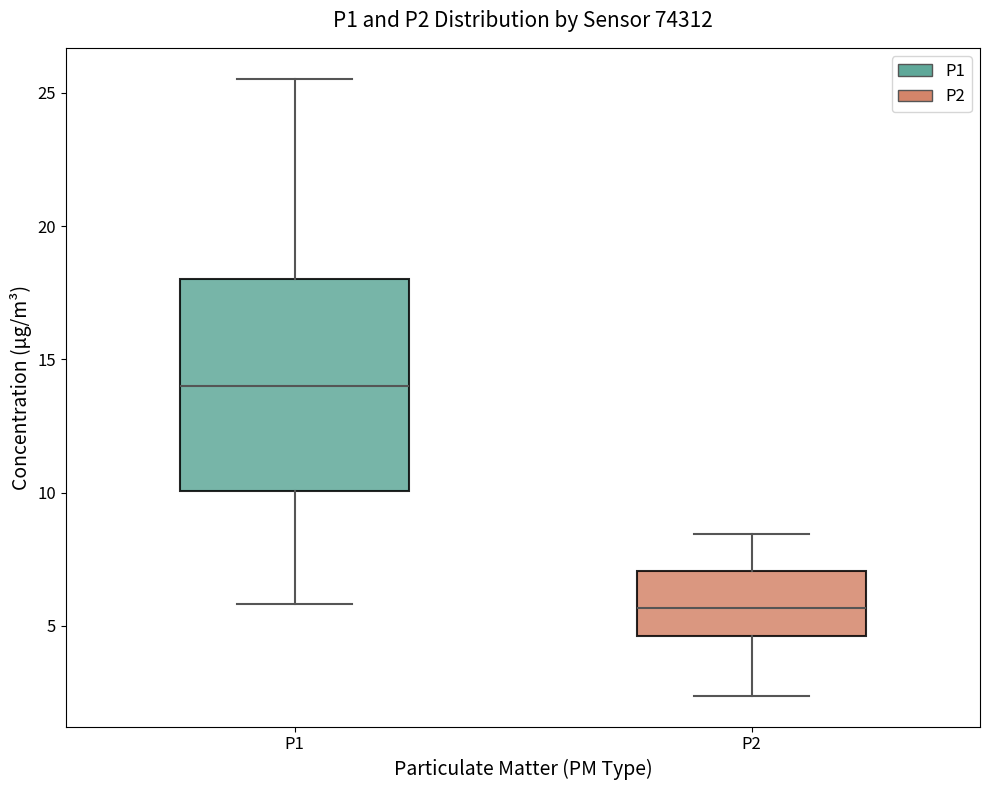

Where does the lower whisker of the box for P2 end on the y-axis? The values are not printed on the chart, so give them approximately, as read against the axis.

2.5